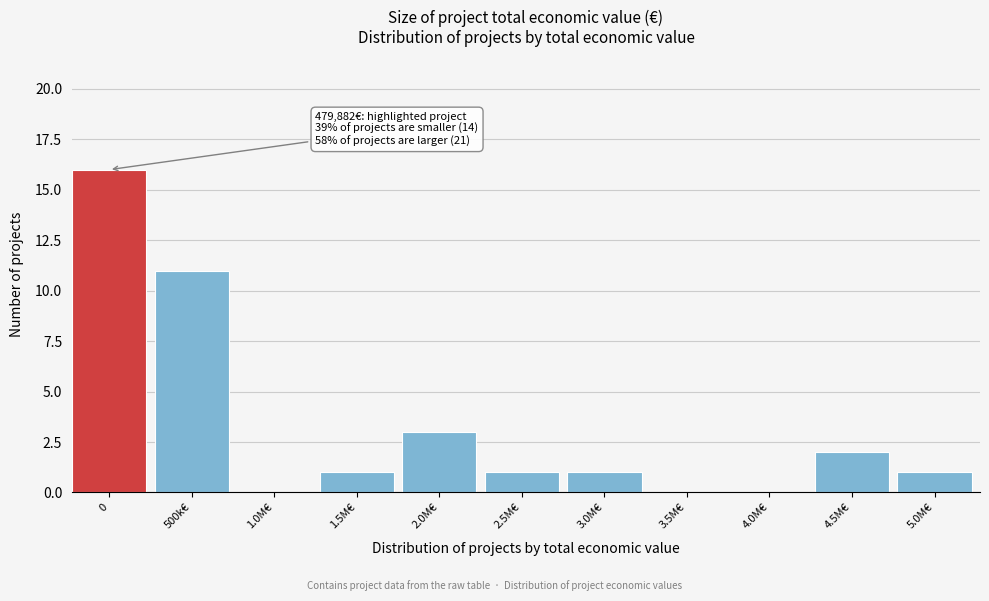

Reading right to left, what are all the values shown in this chart?

5.0M€=1	4.5M€=2	4.0M€=0	3.5M€=0	3.0M€=1	2.5M€=1	2.0M€=3	1.5M€=1	1.0M€=0	500k€=11	0=16